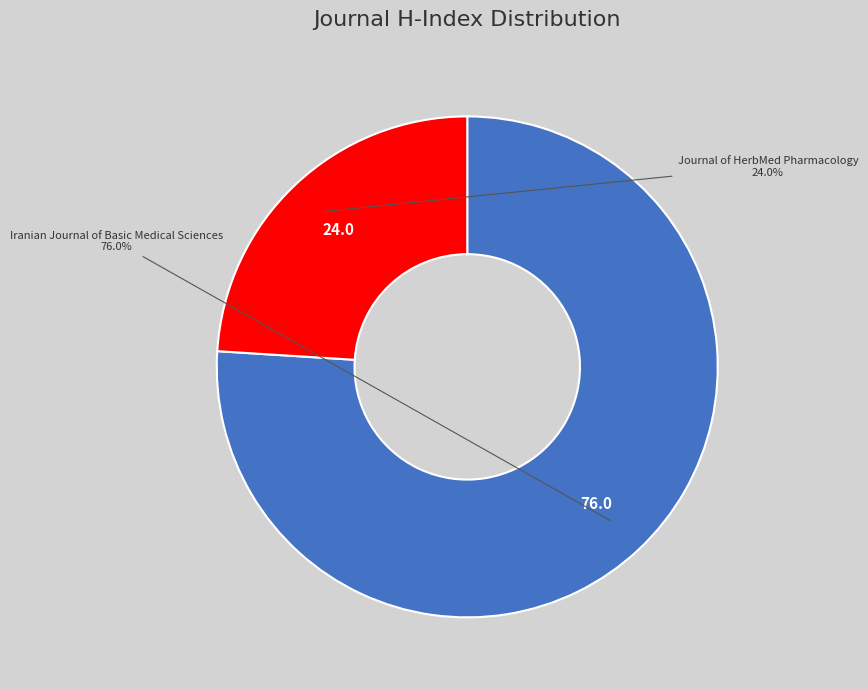

How many segments does this pie chart have?

2